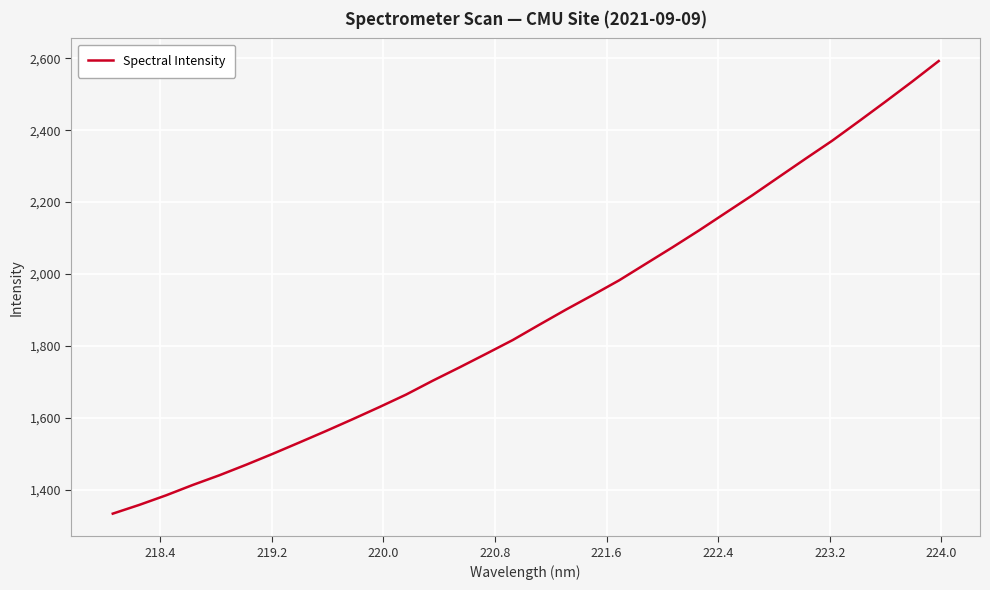

What is the minimum value shown in the chart?

1332.8